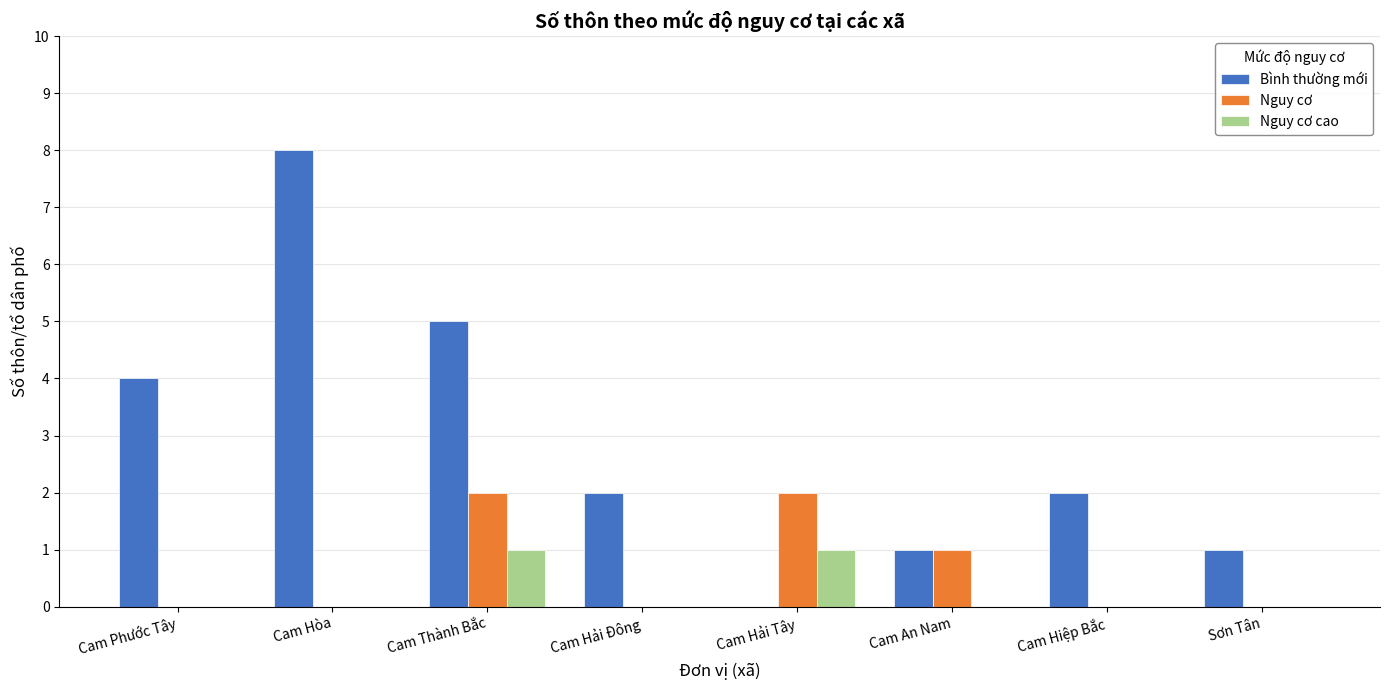

What are all the series names shown in the legend?

Bình thường mới, Nguy cơ, Nguy cơ cao